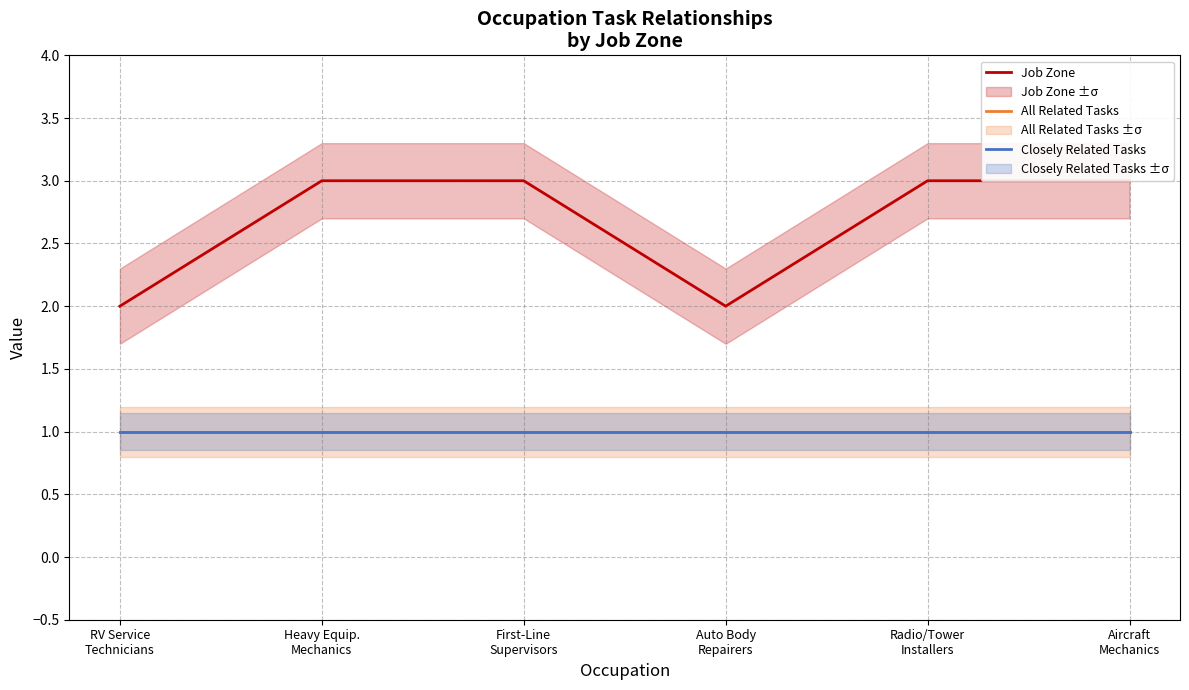

What is the label of the 6th point from the right?

RV Service
Technicians